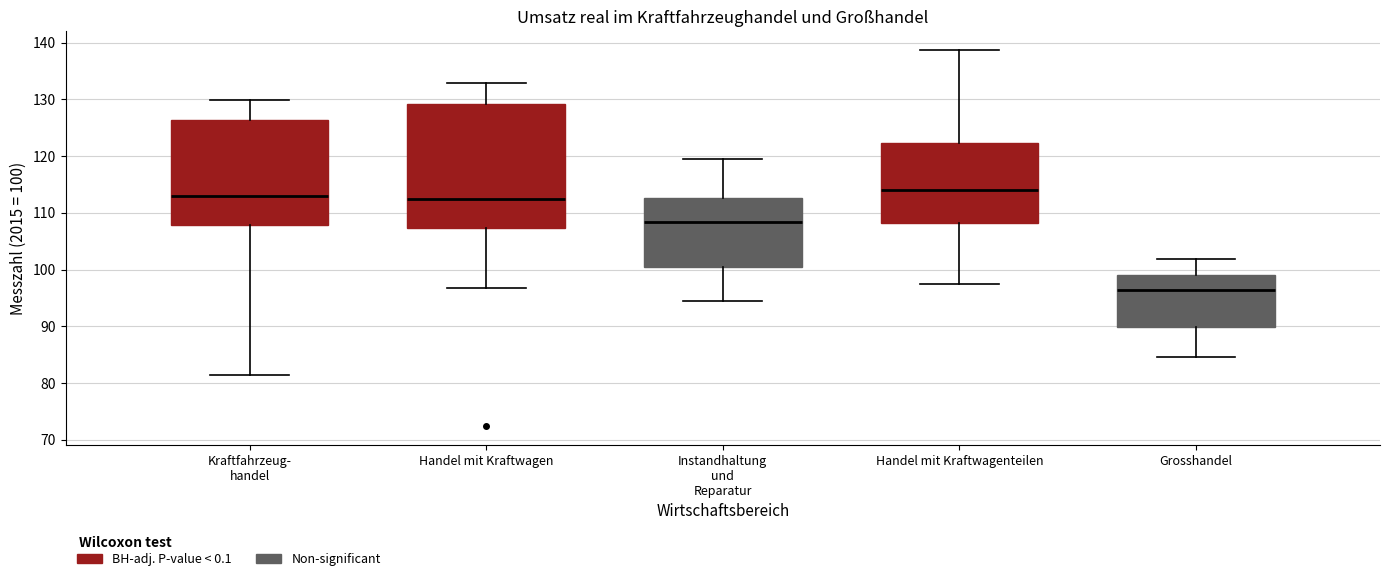

Where is the lower edge of the box for Grosshandel on the y-axis? The values are not printed on the chart, so give them approximately, as read against the axis.

90